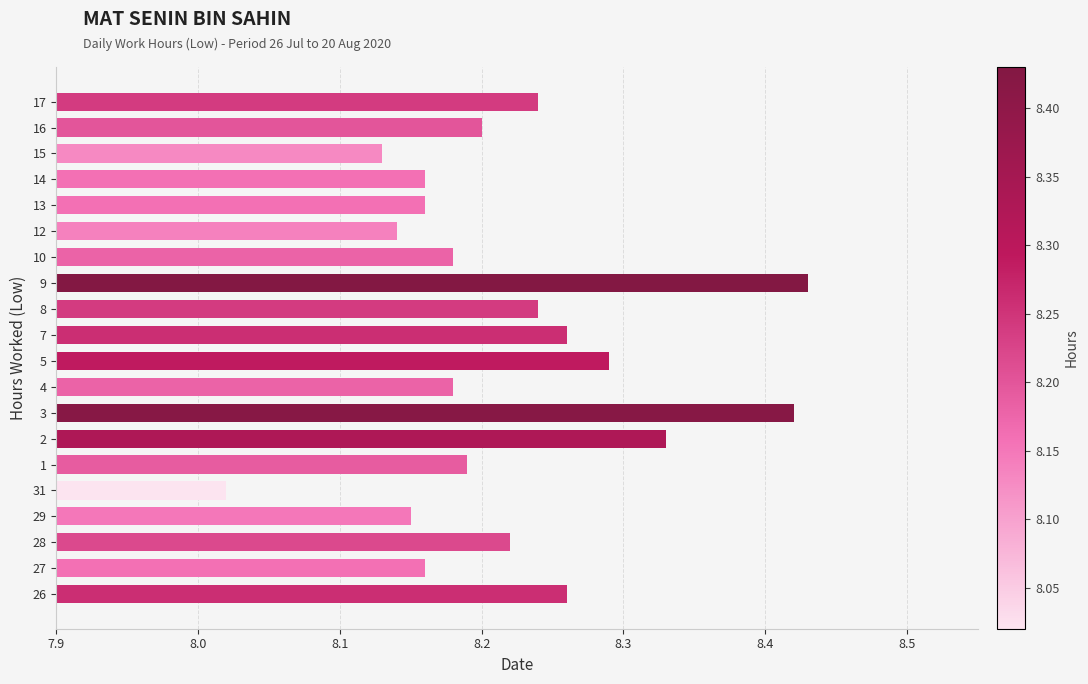

Count the number of categories in the chart.

20